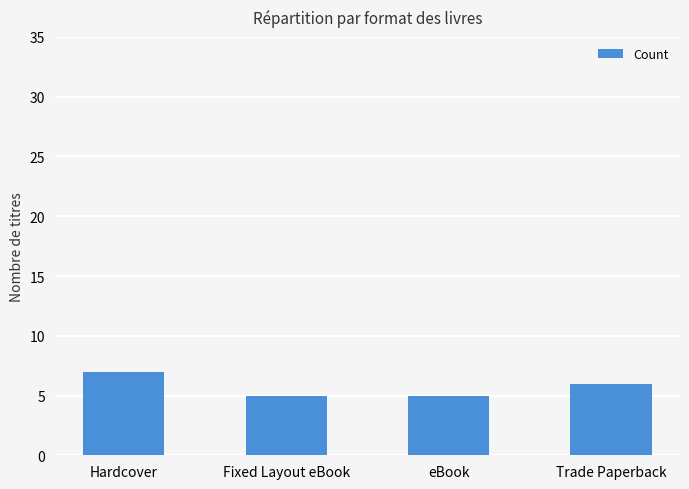

How many series are shown in this chart?

1